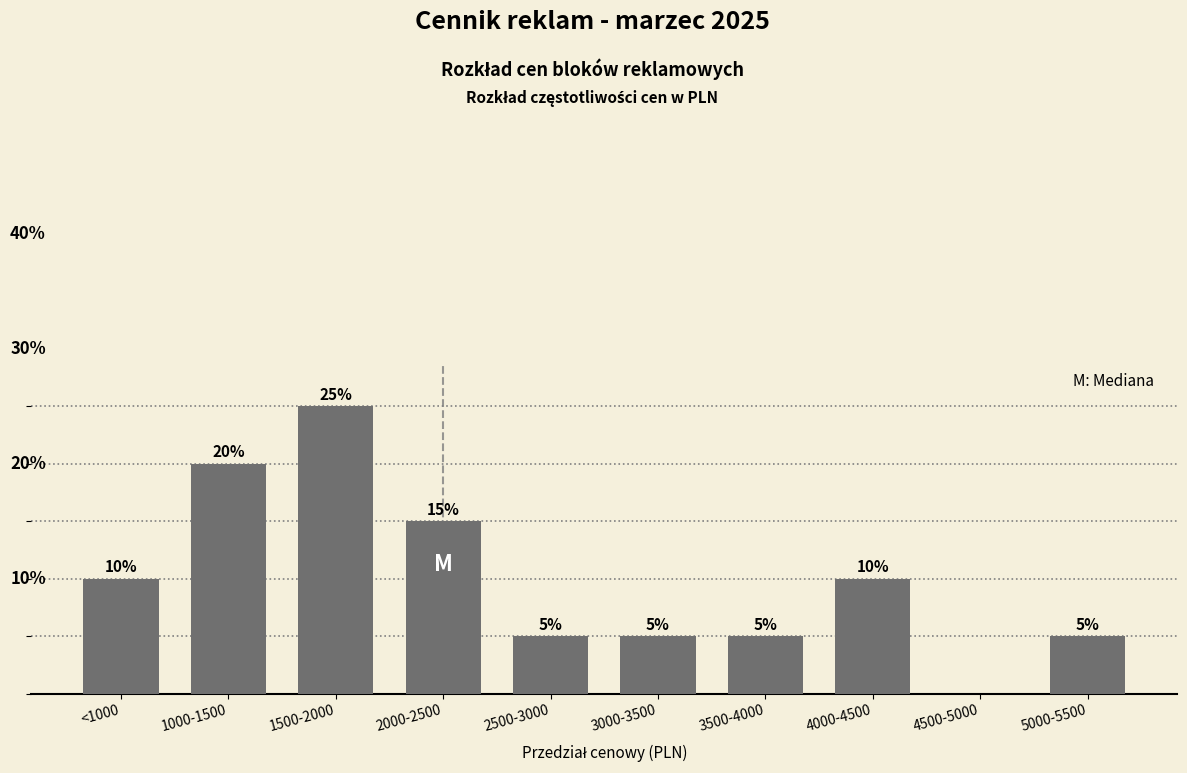

Between 4500-5000 and 1500-2000, which is larger?

1500-2000